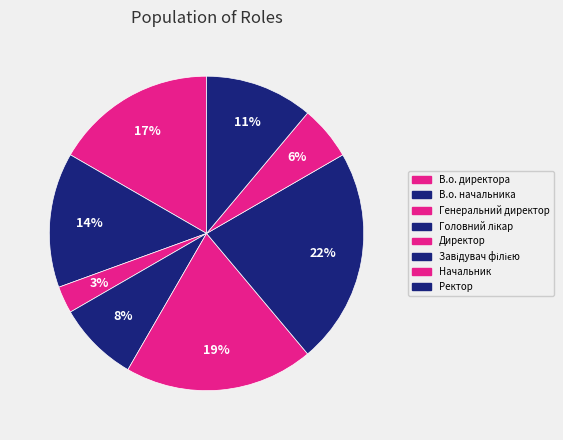

To the nearest percent, what is the average slice percentage?

12%